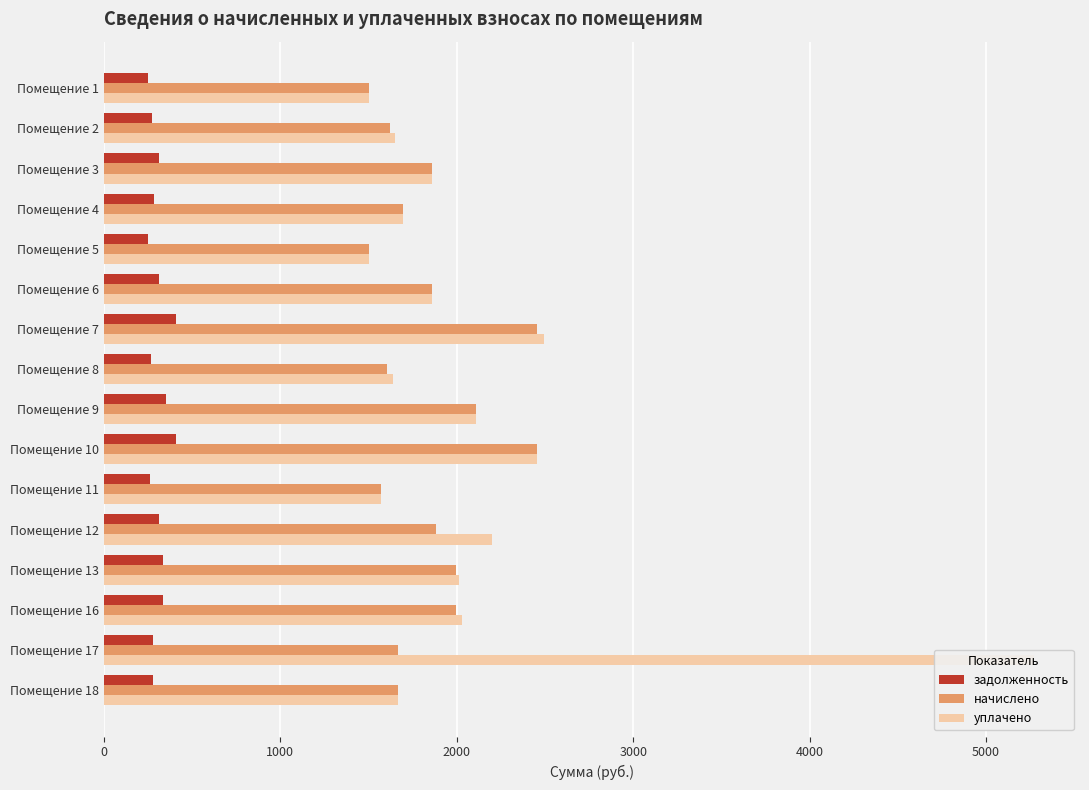

Is the value of начислено at Помещение 13 greater than the value of задолженность at Помещение 8?

Yes